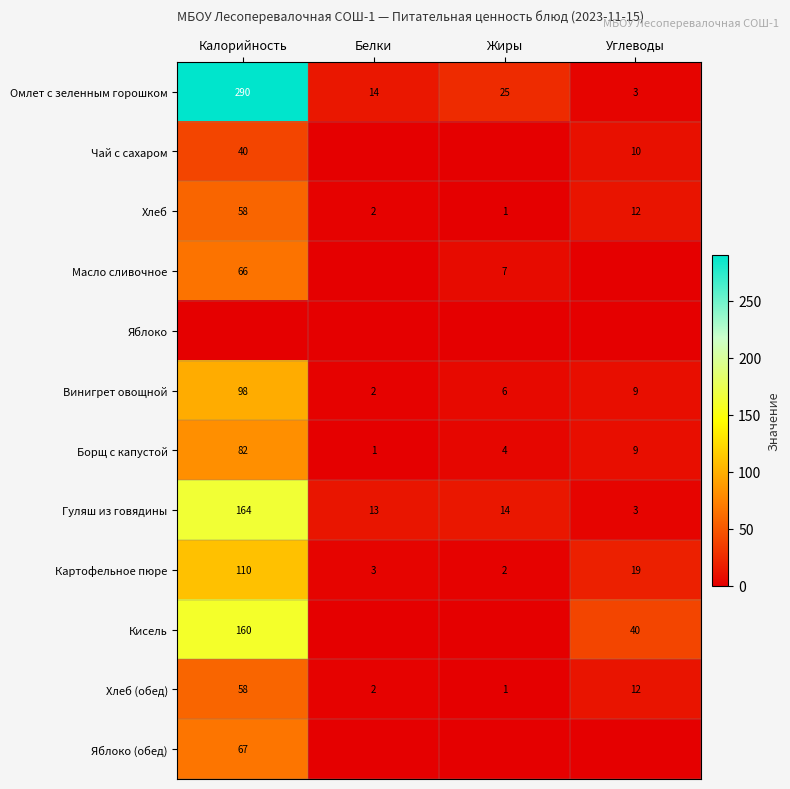

The value of Хлеб (обед) at Калорийность is 12. True or false?

False